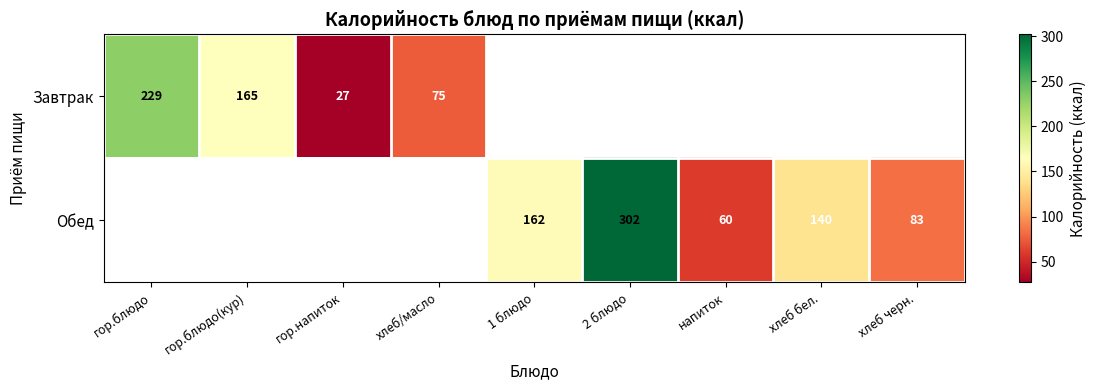

What is the greatest value displayed?

302.0